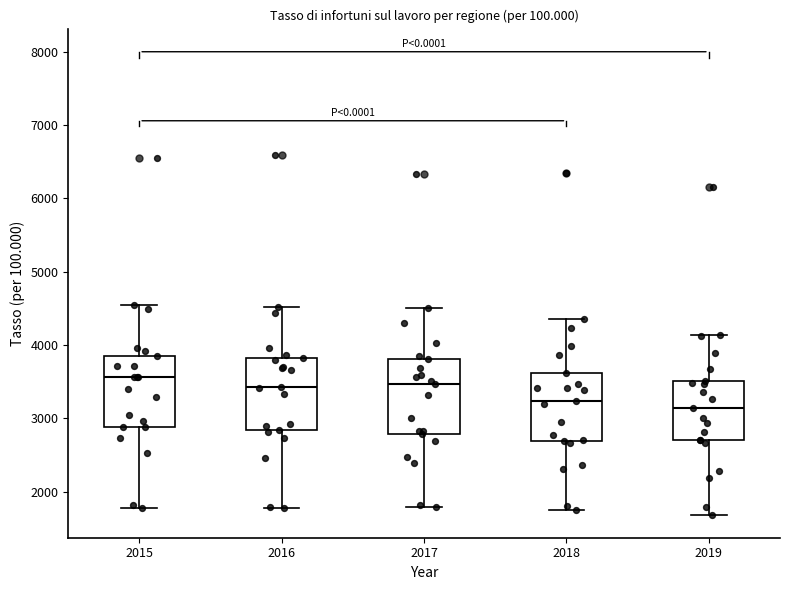

Reading left to right, read every box against the y-axis: the position of its median line, the range the box covers, and the ends of its whiskers. The values are not printed on the chart, so give them approximately, as read against the axis.

2015: median 3600, box 2900 to 3900, whiskers 1800 to 4500
2016: median 3400, box 2800 to 3800, whiskers 1800 to 4500
2017: median 3500, box 2800 to 3800, whiskers 1800 to 4500
2018: median 3200, box 2700 to 3600, whiskers 1800 to 4400
2019: median 3100, box 2700 to 3500, whiskers 1700 to 4100